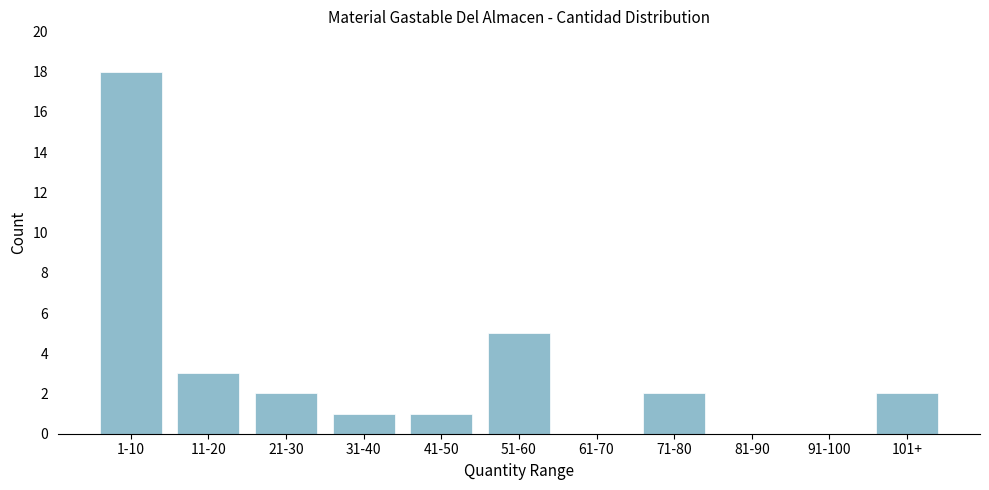

True or false: the data shows 1 at 101+.

False